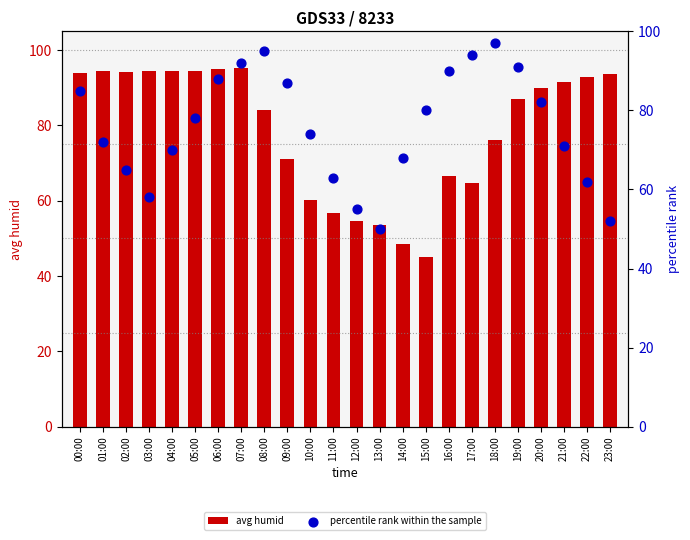

At how many categories does at least one series exceed 52?

24